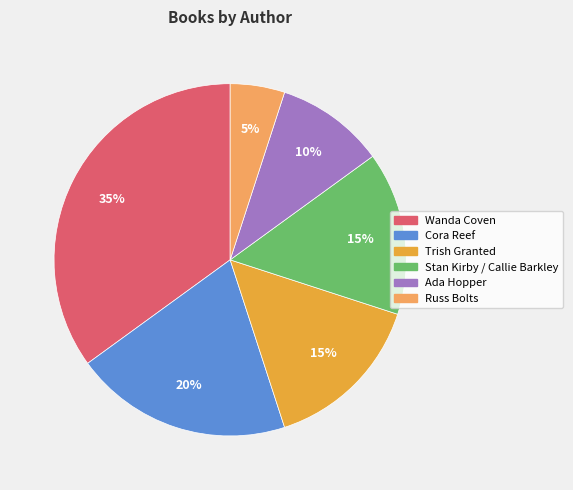

What is the largest slice in the pie chart?

Wanda Coven